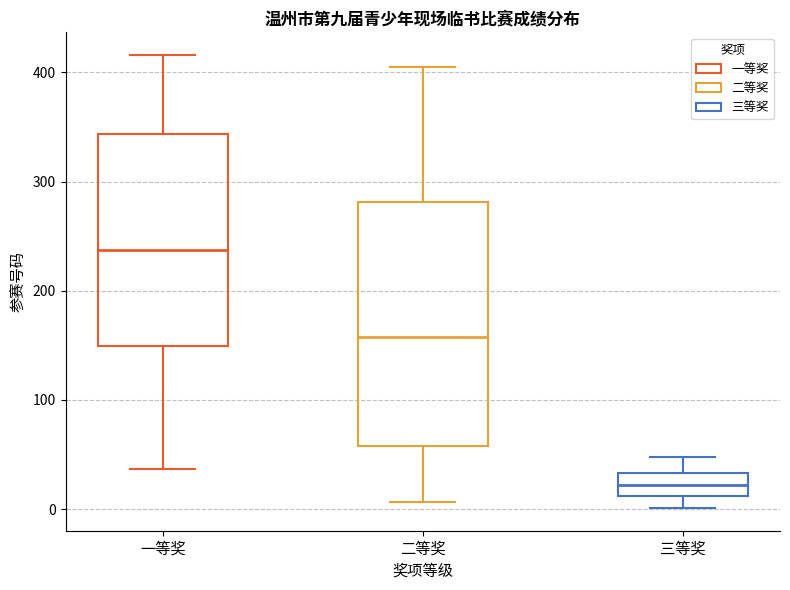

Which box is the tallest, from its lower edge to its upper edge?

二等奖